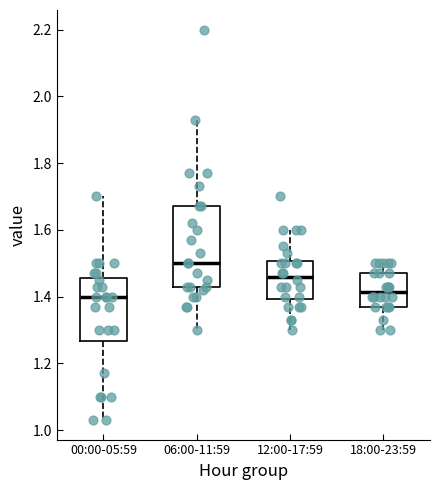

Reading left to right, read every box against the y-axis: the position of its median line, the range the box covers, and the ends of its whiskers. The values are not printed on the chart, so give them approximately, as read against the axis.

00:00-05:59: median 1.40, box 1.26 to 1.46, whiskers 1.04 to 1.70
06:00-11:59: median 1.50, box 1.42 to 1.68, whiskers 1.30 to 1.94
12:00-17:59: median 1.46, box 1.40 to 1.50, whiskers 1.30 to 1.60
18:00-23:59: median 1.42, box 1.38 to 1.48, whiskers 1.30 to 1.50